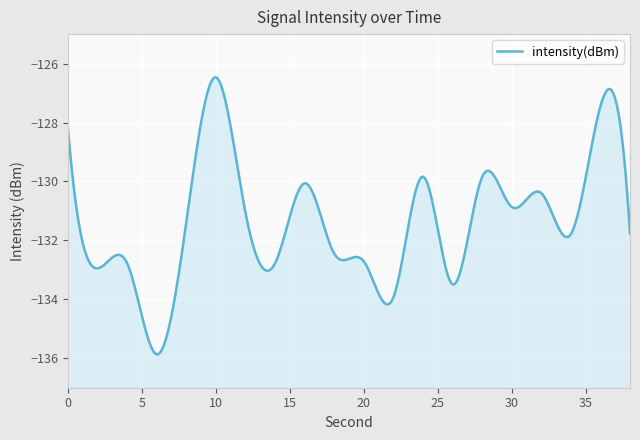

What is the maximum value shown in the chart?

-126.5